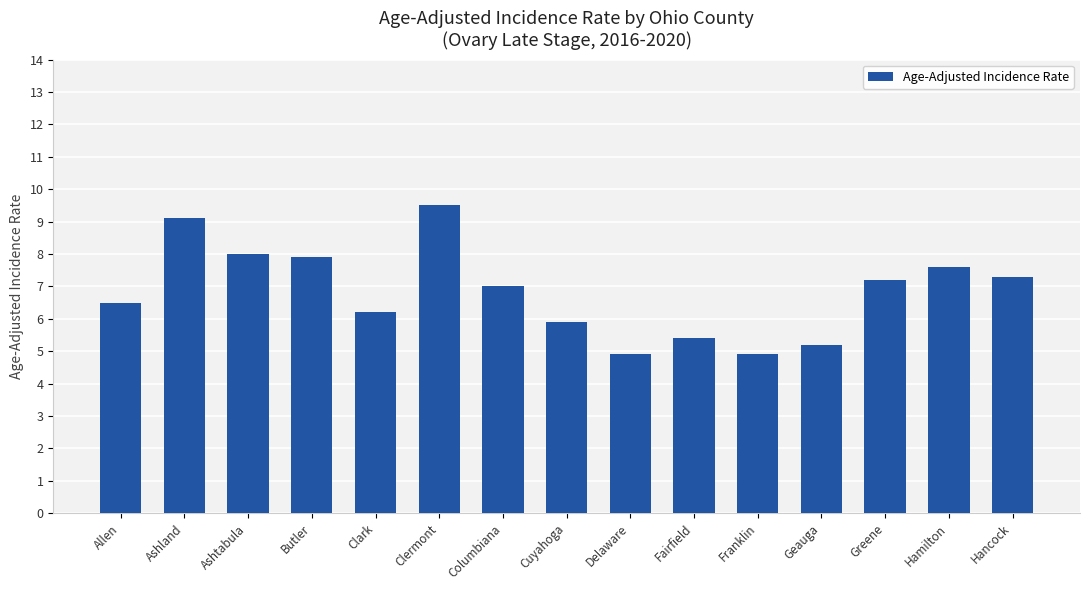

Are the bars horizontal?

No